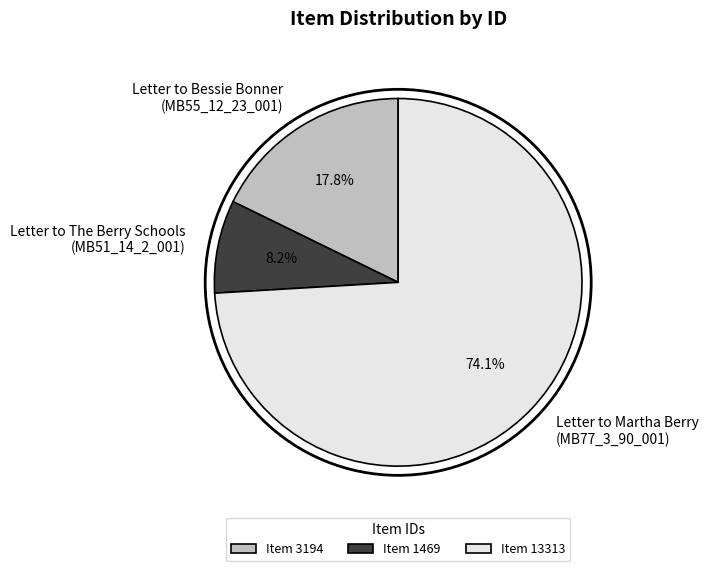

Does any single category account for the majority?

Yes